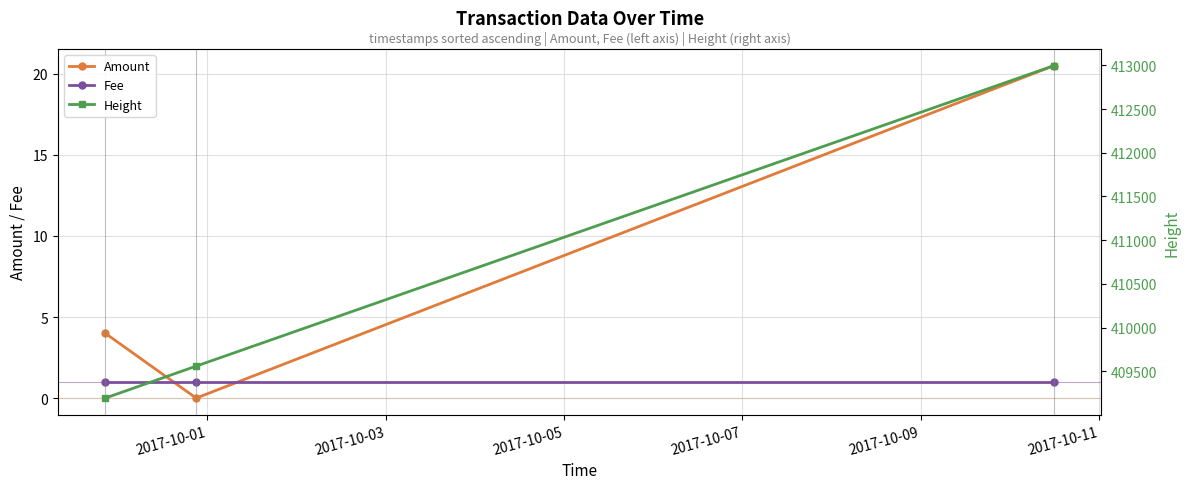

At how many categories does at least one series exceed 114106?

3